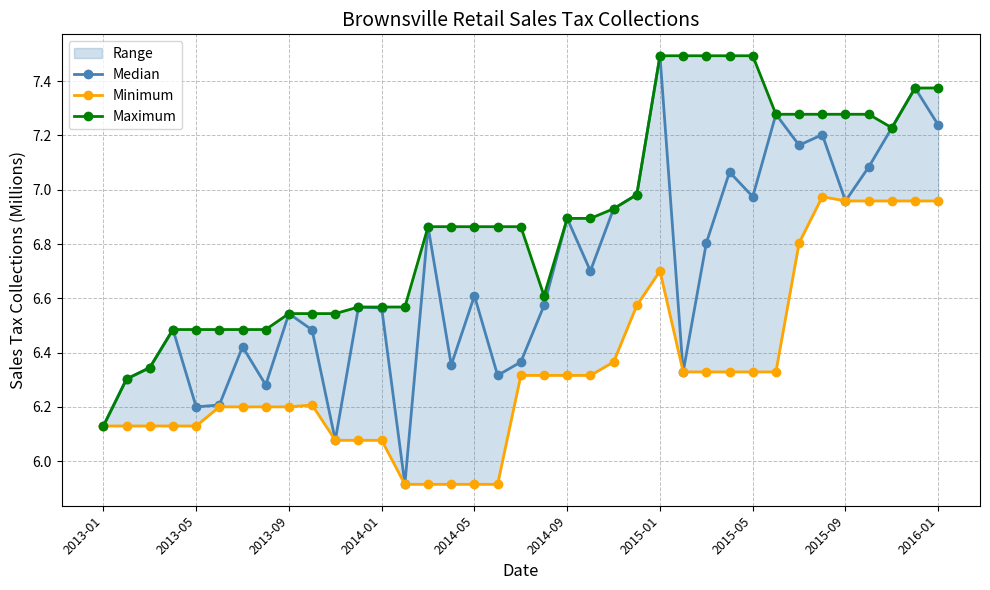

What are all the series names shown in the legend?

Median, Minimum, Maximum